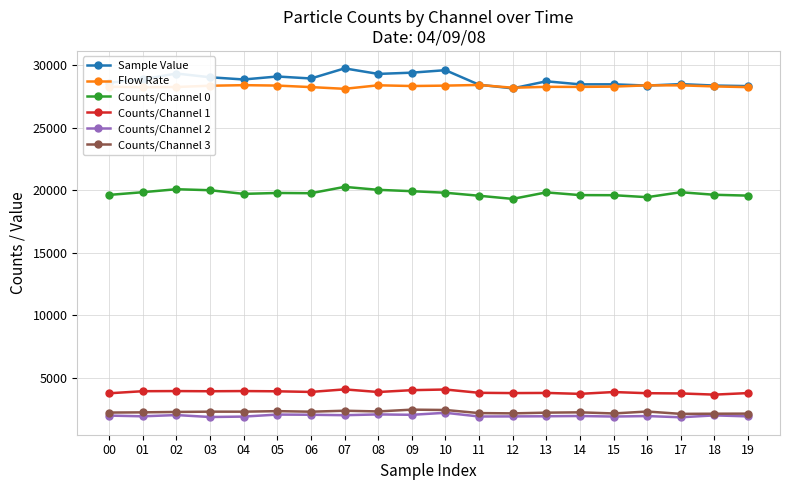

What is the value of the Counts/Channel 2 point at the 20th from the left?

1910.0